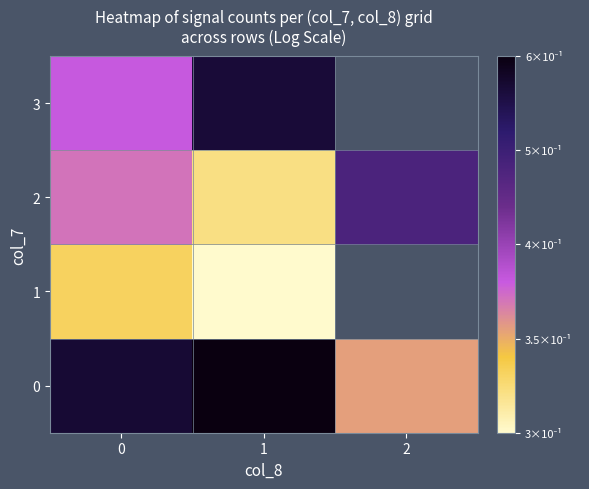

Rank the categories by 2 value from highest to lowest.

2, 0, 1